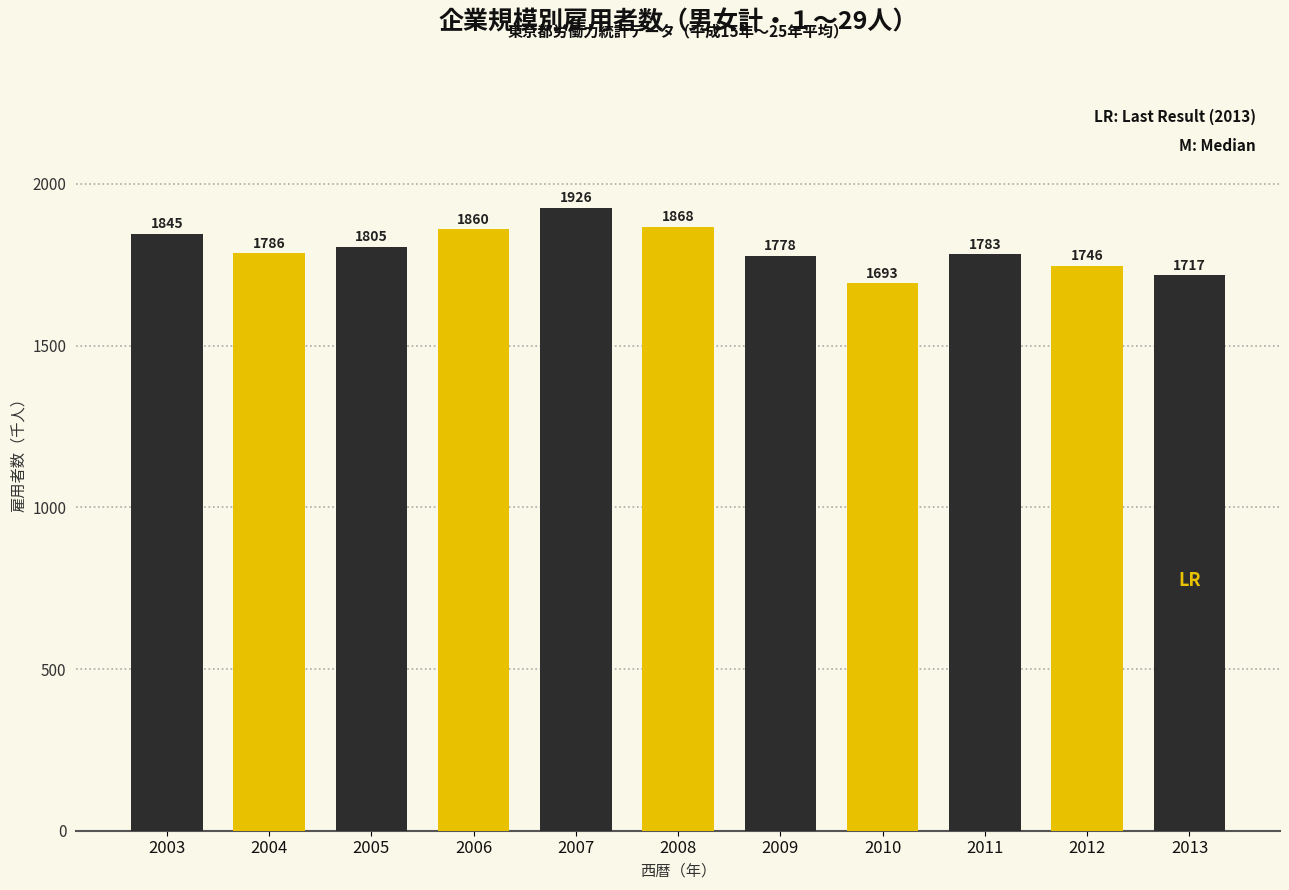

Reading left to right, list all the values displayed in this chart.

2003=1845	2004=1786	2005=1805	2006=1860	2007=1926	2008=1868	2009=1778	2010=1693	2011=1783	2012=1746	2013=1717